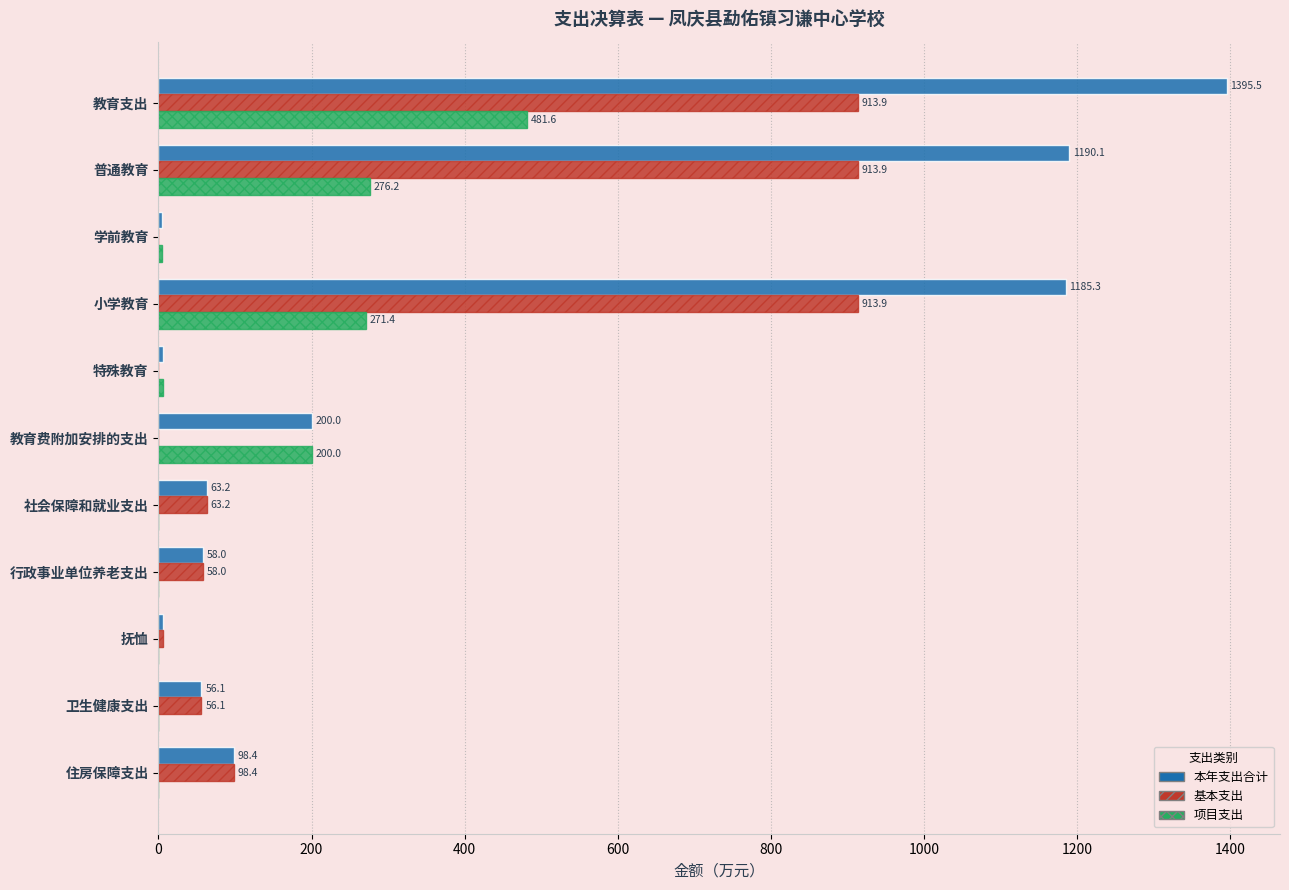

What value does the 项目支出 series have at 教育费附加安排的支出?

200.0